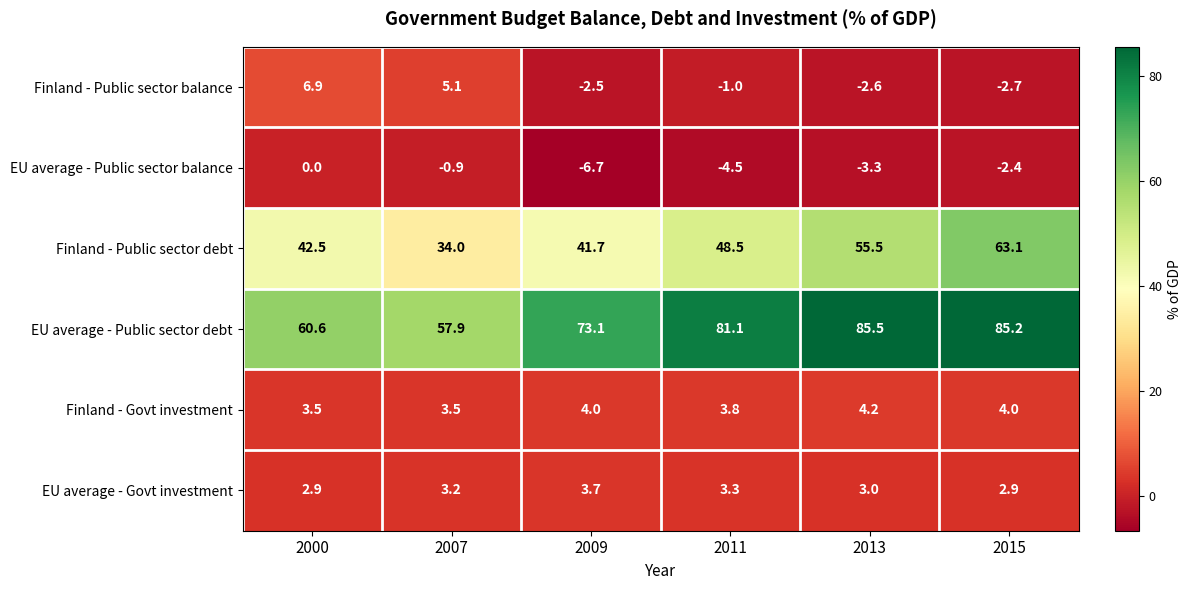

Which series has the largest range (max minus min)?

Finland - Public sector debt